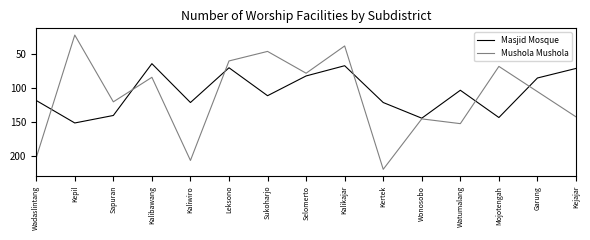

What is the highest value of the Mushola Mushola series?

219